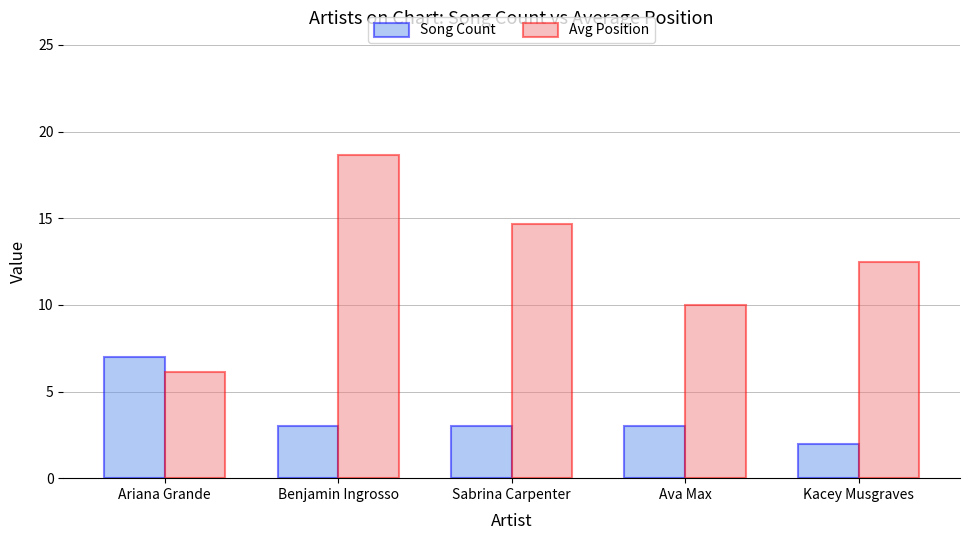

Which series has the widest spread of values?

Avg Position